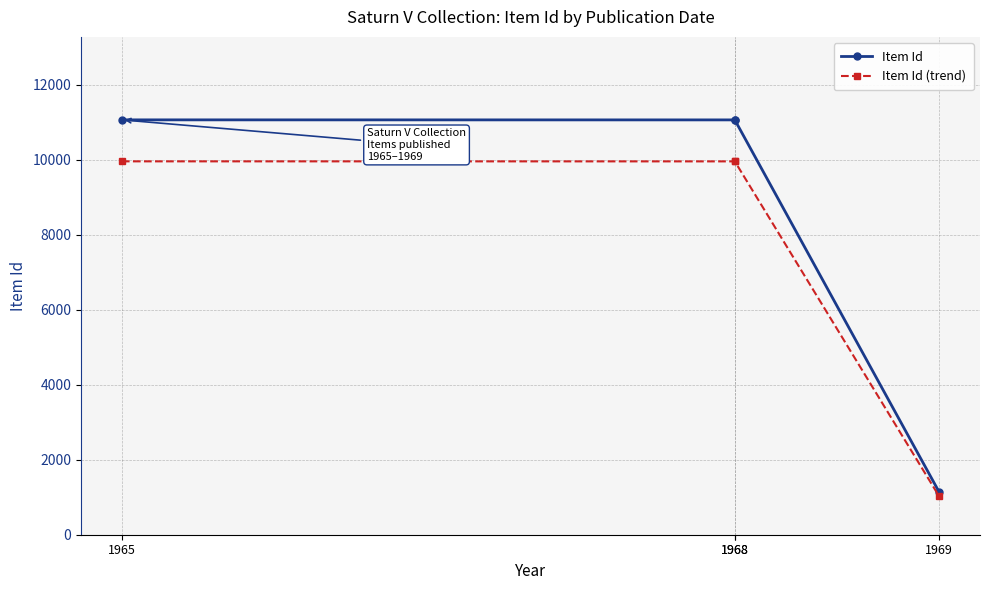

Where does the Item Id (trend) series first go above 9951?

1965